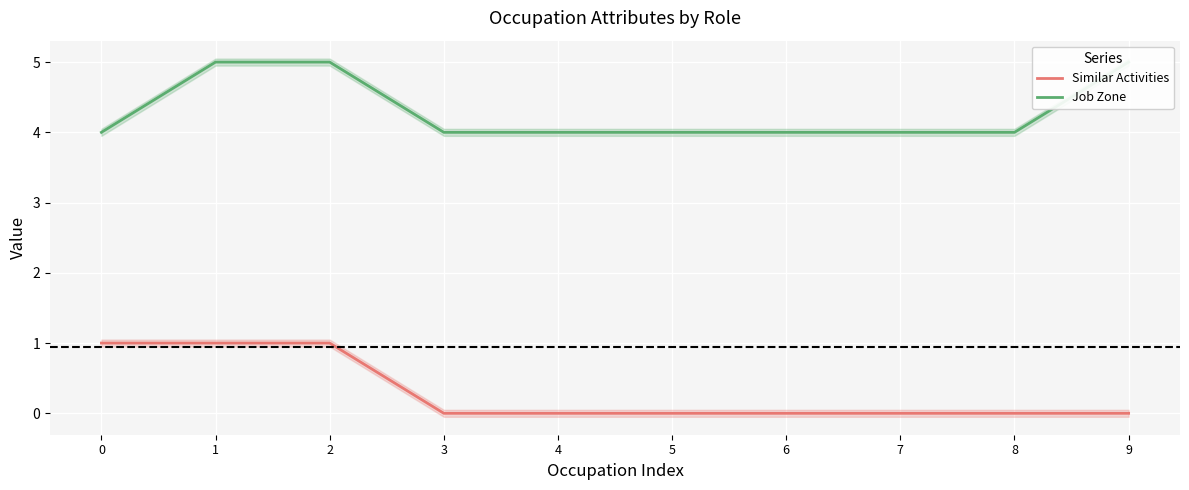

Reading right to left, list all the values displayed in this chart.

Similar Activities: 9=0	8=0	7=0	6=0	5=0	4=0	3=0	2=1	1=1	0=1
Job Zone: 9=5	8=4	7=4	6=4	5=4	4=4	3=4	2=5	1=5	0=4